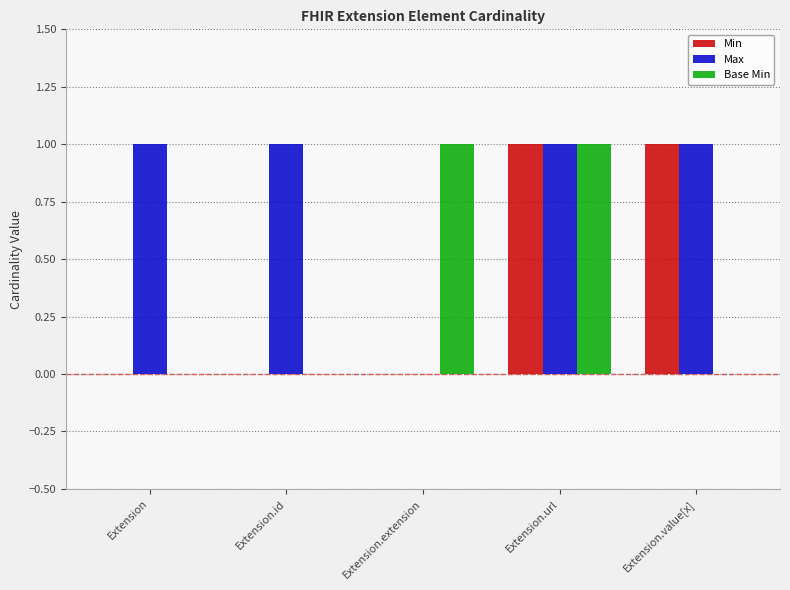

Between Extension.url and Extension.value[x], which series saw the biggest shift?

Base Min